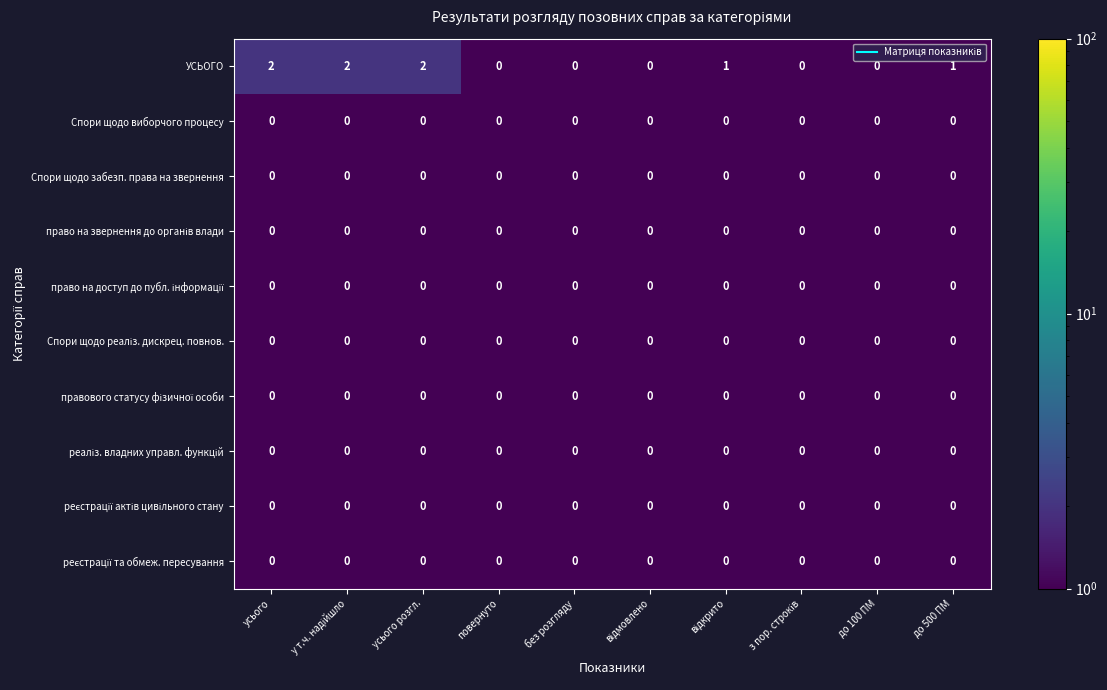

Which series has the largest total across all categories?

УСЬОГО